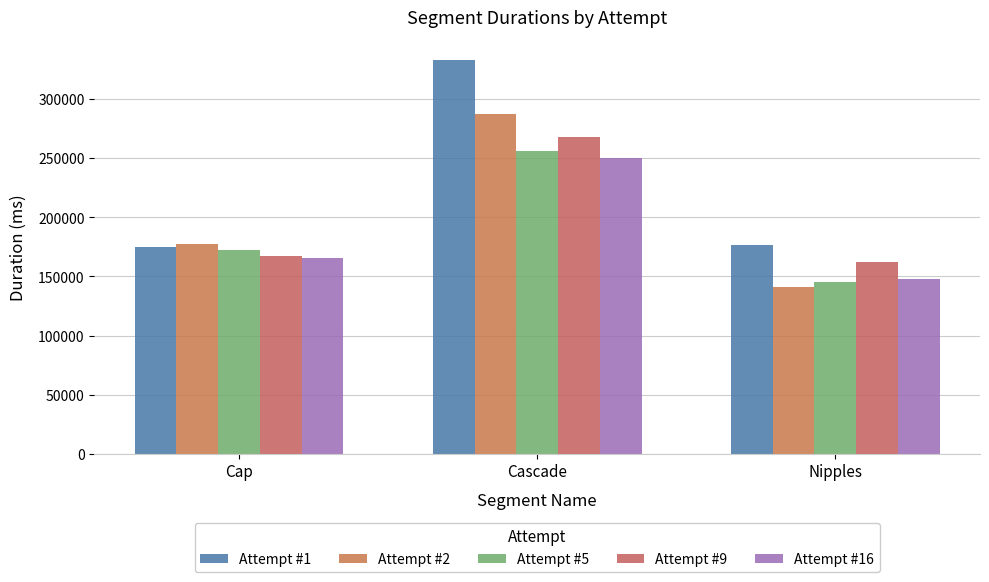

How many data points does each series have?

3